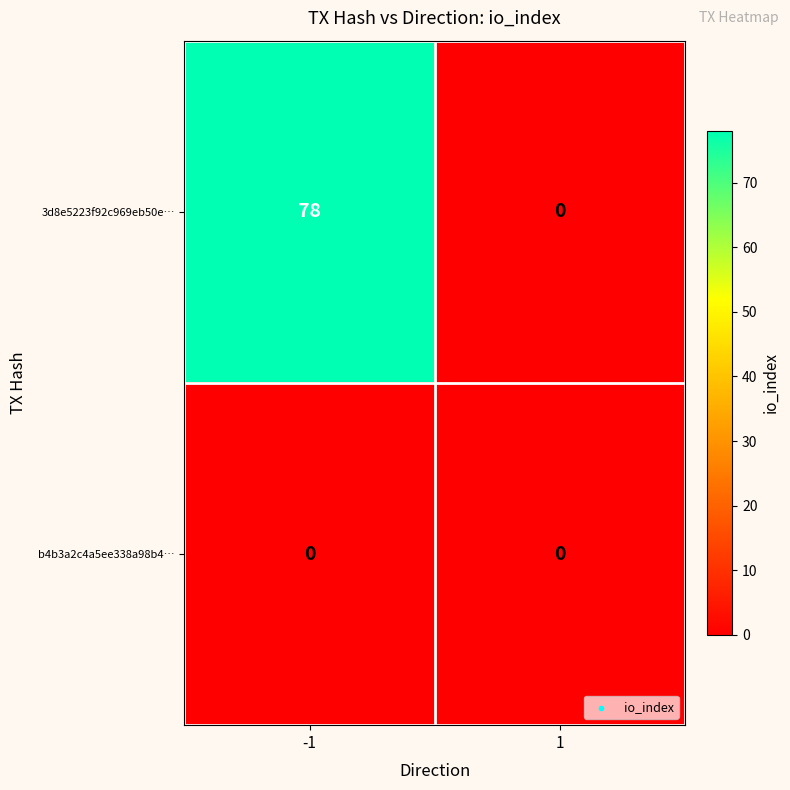

What is the maximum value shown in the chart?

78